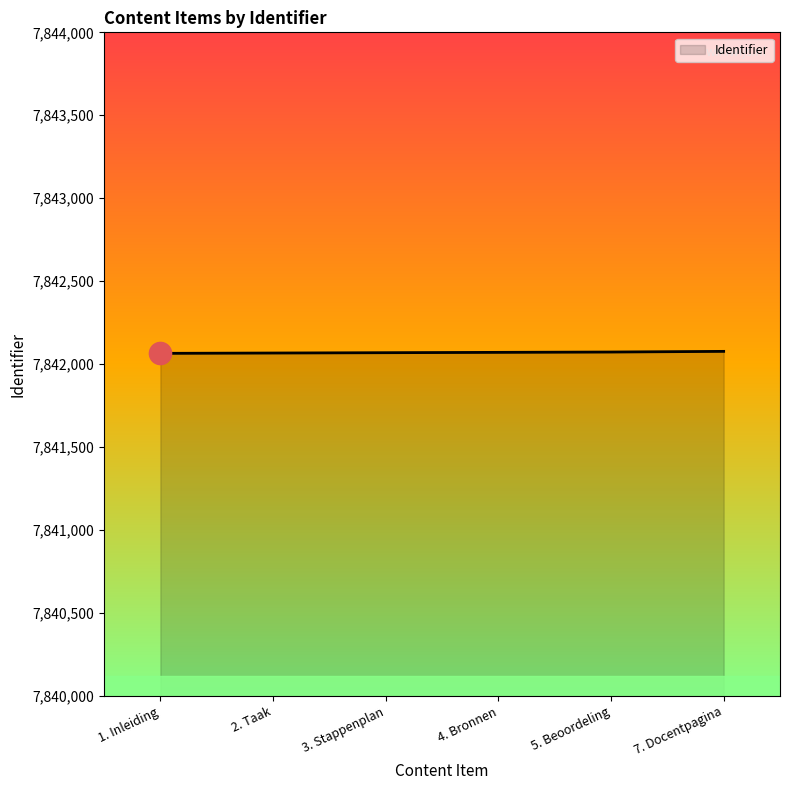

What is the maximum value shown in the chart?

7842077